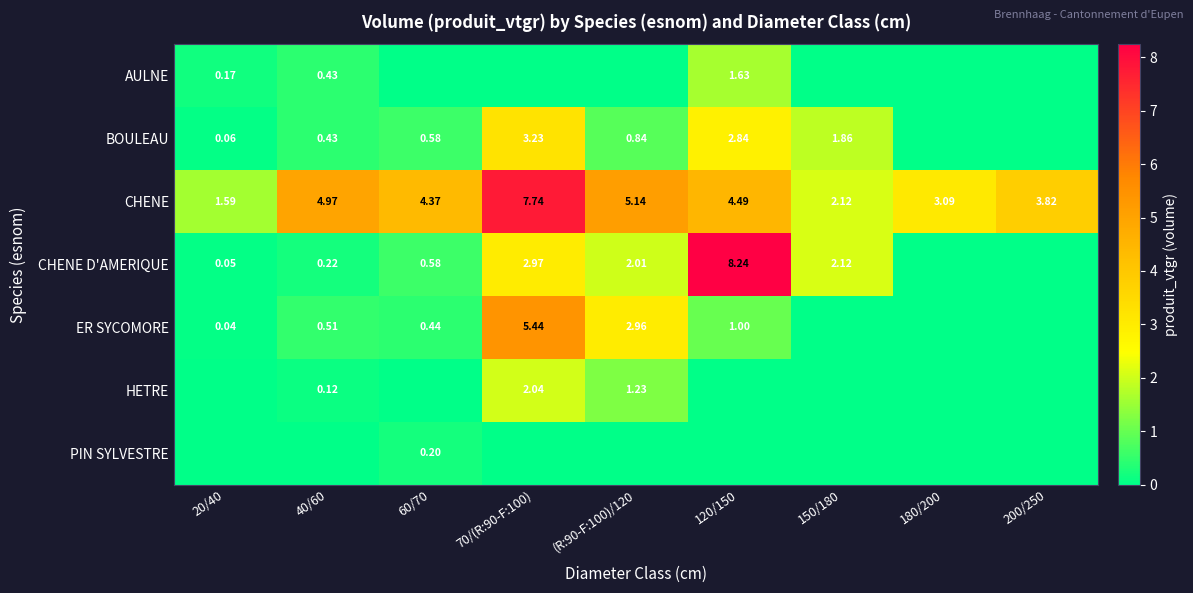

List the labels in order of BOULEAU value, smallest first.

180/200, 200/250, 20/40, 40/60, 60/70, (R:90-F:100)/120, 150/180, 120/150, 70/(R:90-F:100)